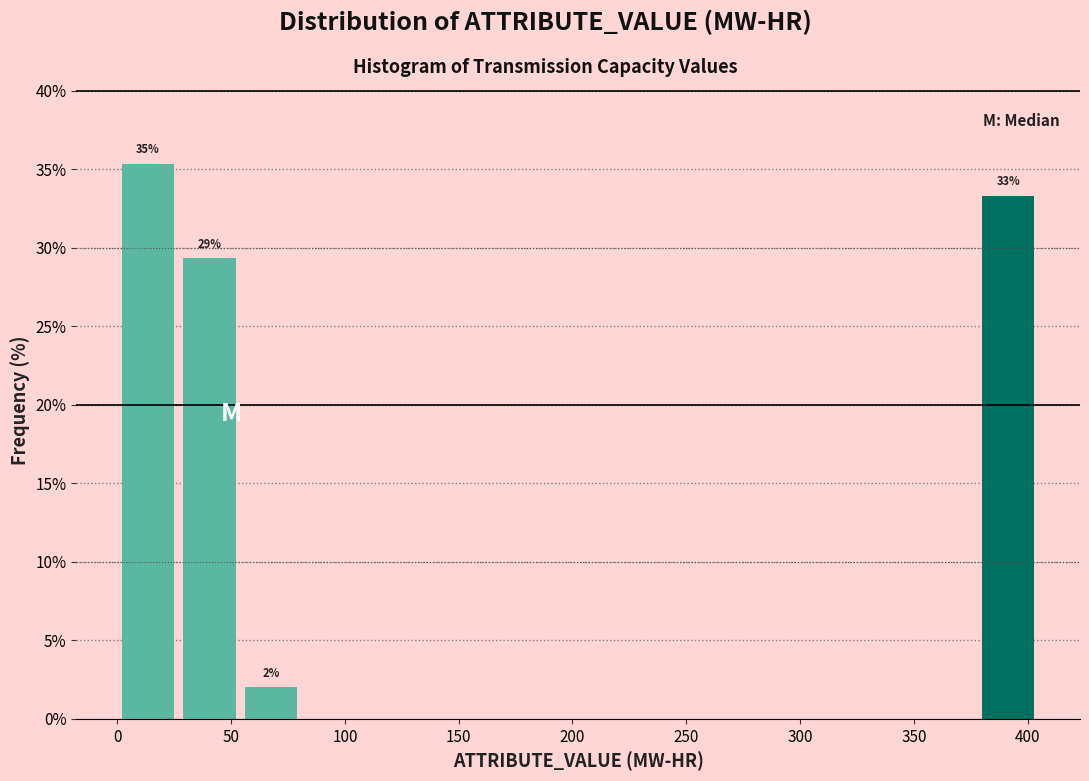

Which range on the x-axis has the tallest bar?

0 to 27